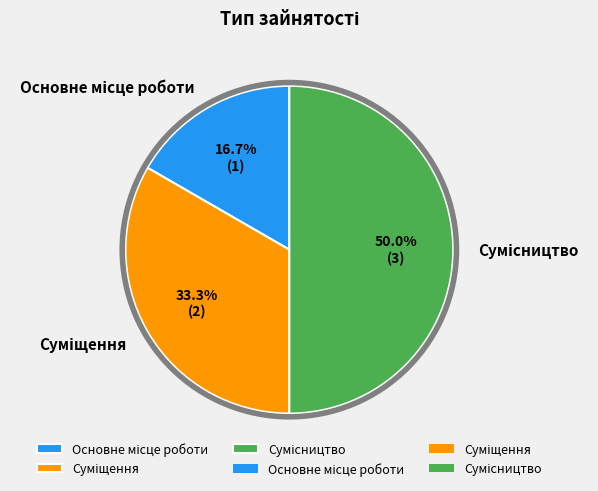

How many slices are in this pie chart?

3